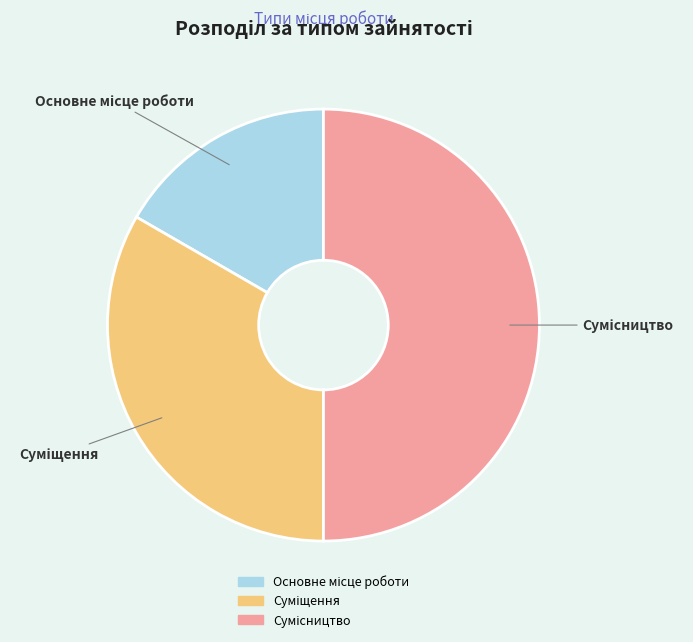

Which category has the biggest portion of the pie?

Сумісництво